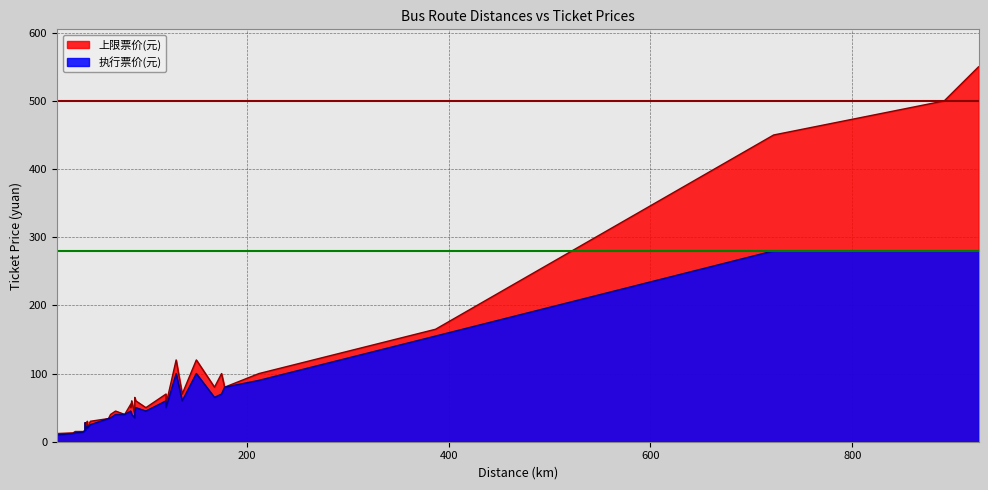

The value of 上限票价(元) at 45 is 30. True or false?

True